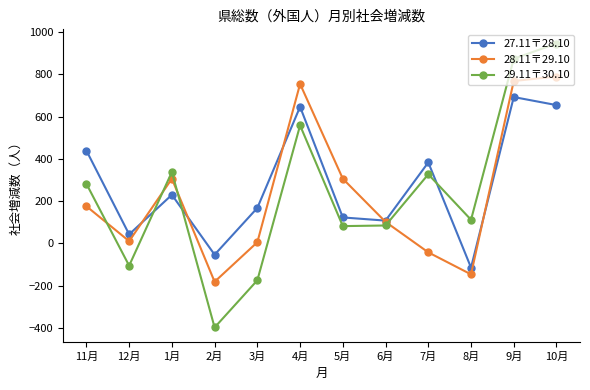

Rank the series by their maximum value, from lowest to highest.

27.11〒28.10, 28.11〒29.10, 29.11〒30.10